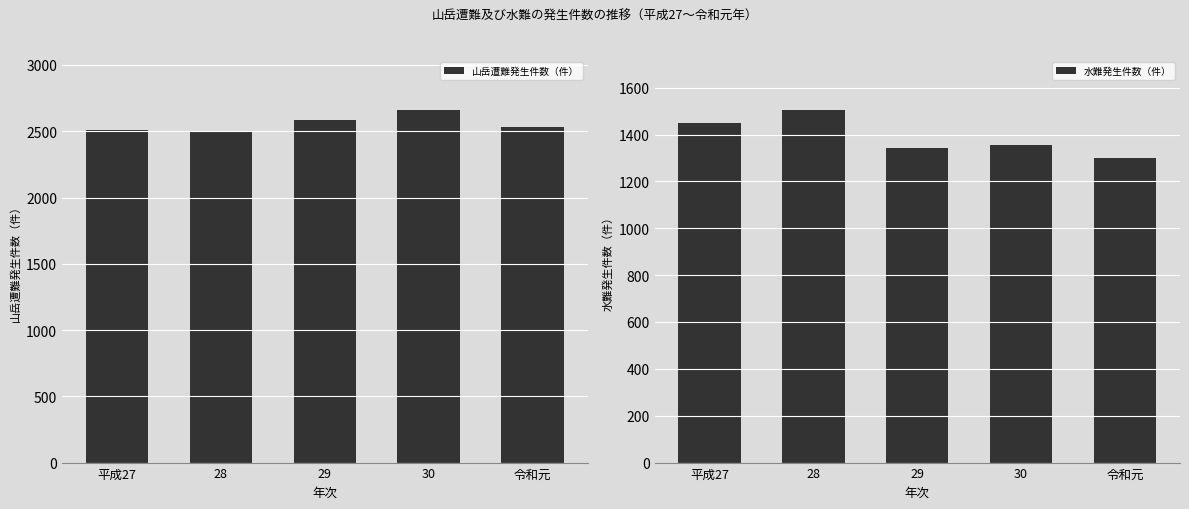

Which category has the highest value in the 山岳遭難発生件数（件） series?

30